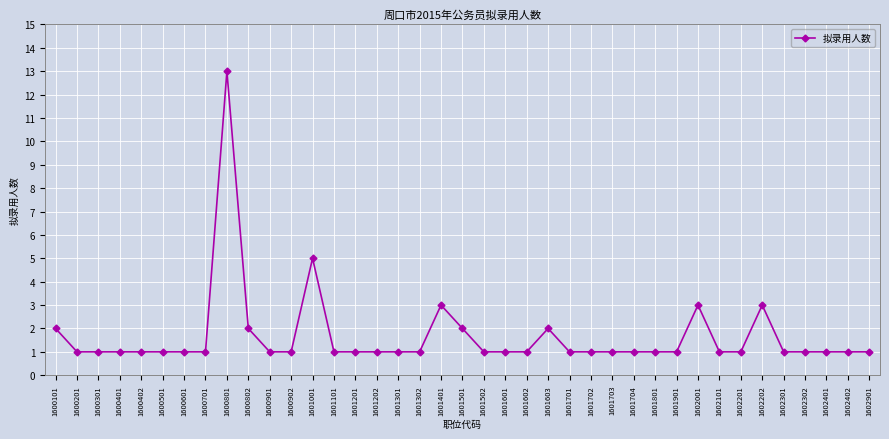

Reading left to right, what are all the values shown in this chart?

2	1	1	1	1	1	1	1	13	2	1	1	5	1	1	1	1	1	3	2	1	1	1	2	1	1	1	1	1	1	3	1	1	3	1	1	1	1	1